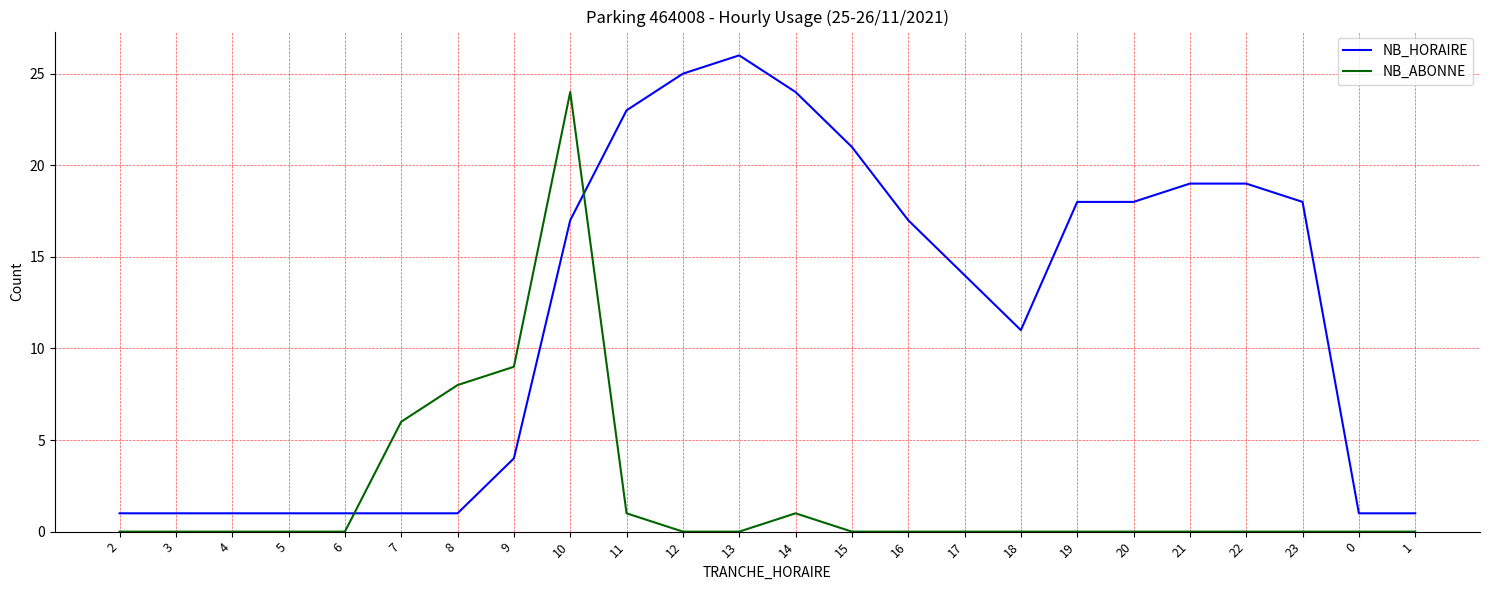

Between 21 and 23, which series saw the biggest shift?

NB_HORAIRE